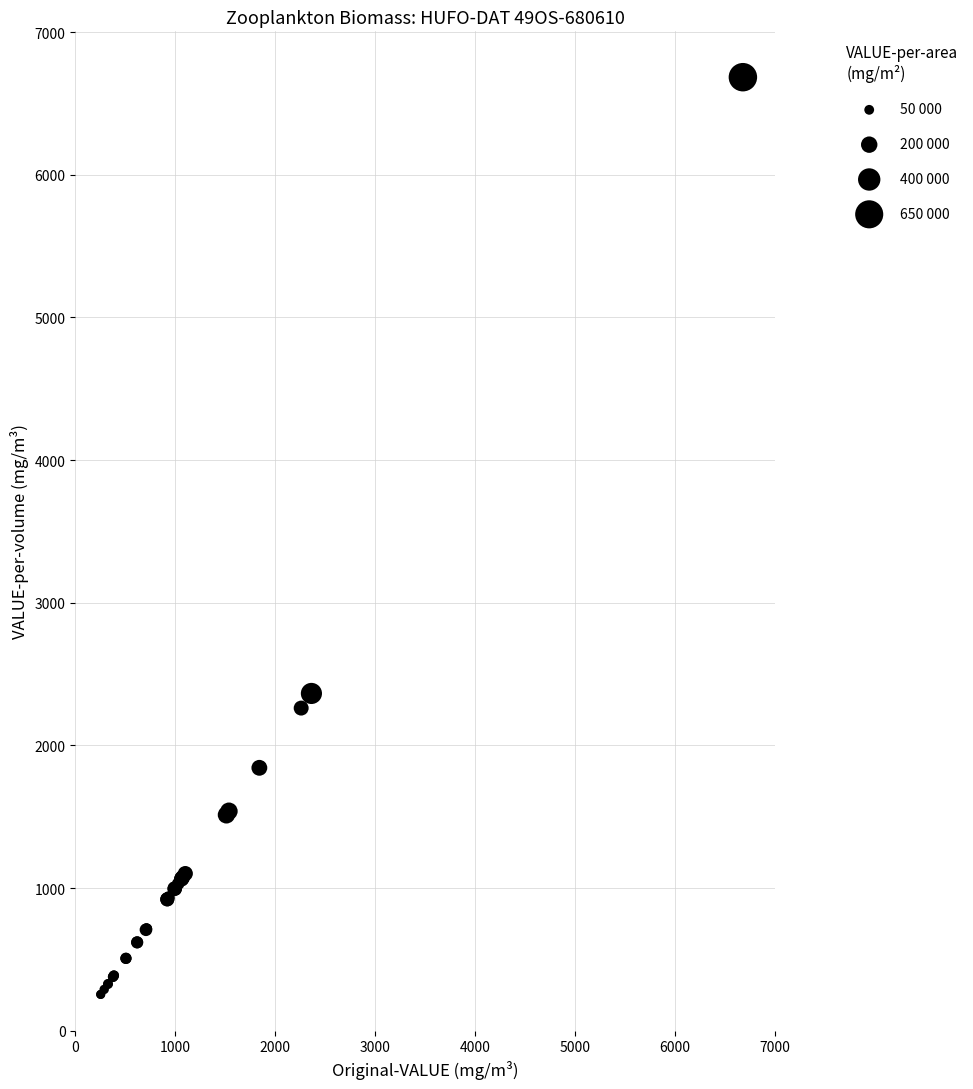

What Y value in the scatter plot is closest to 3468?

2364.0